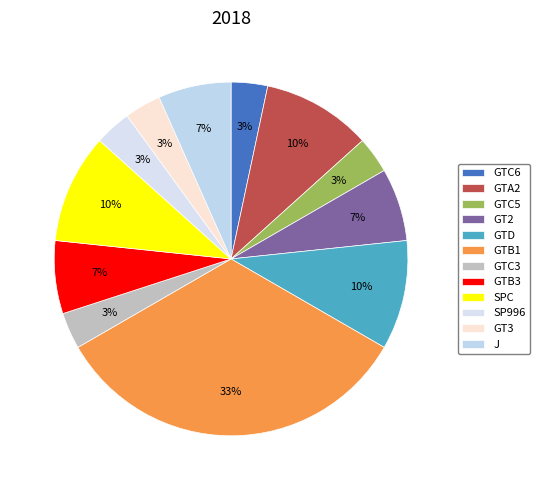

To the nearest percent, what is the combined percentage of J and GT2?

13%